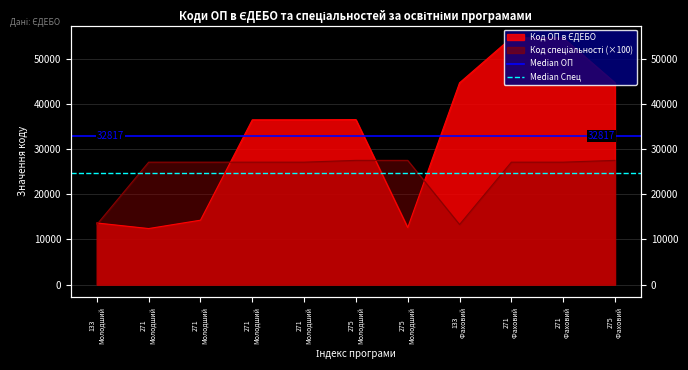

What is the sum of the Код спеціальності values at 271 Молодший and 271 Молодший?

54200